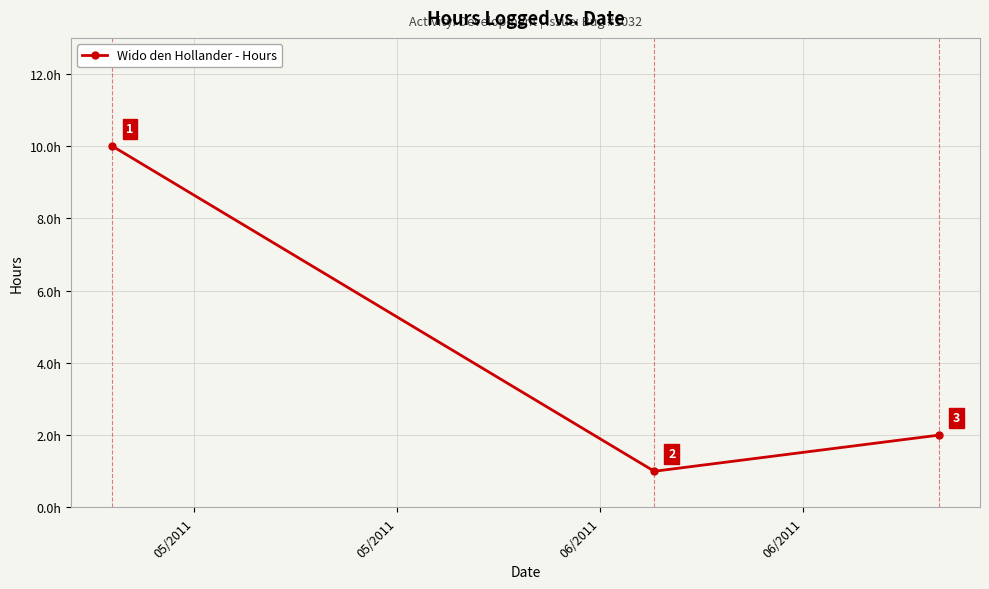

What is the value of the 1st point from the left?

10